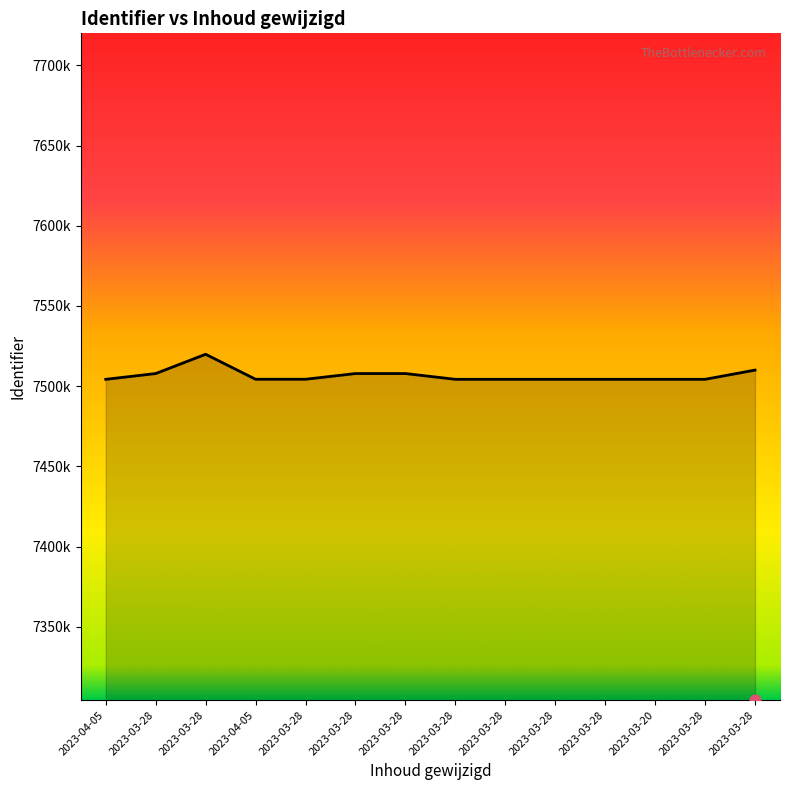

Approximately how many times larger is the value at 2023-03-28 compared to 2023-03-28?

1.0